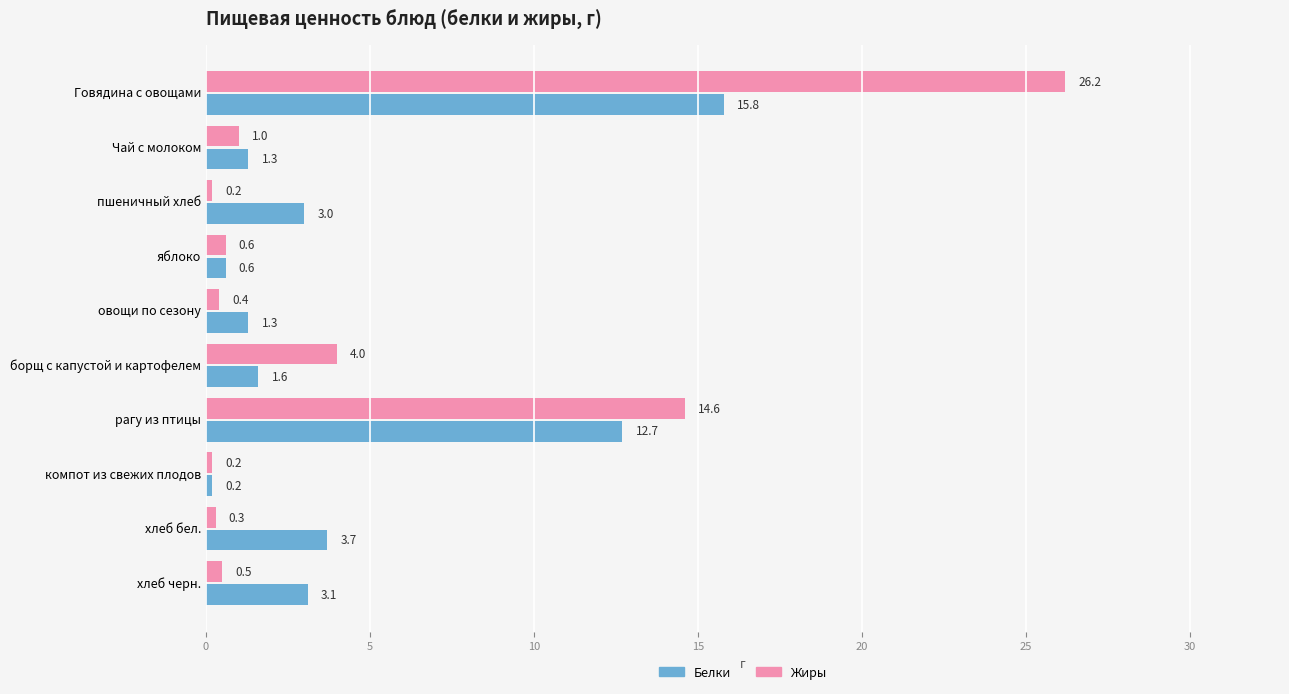

How many data points does each series have?

10